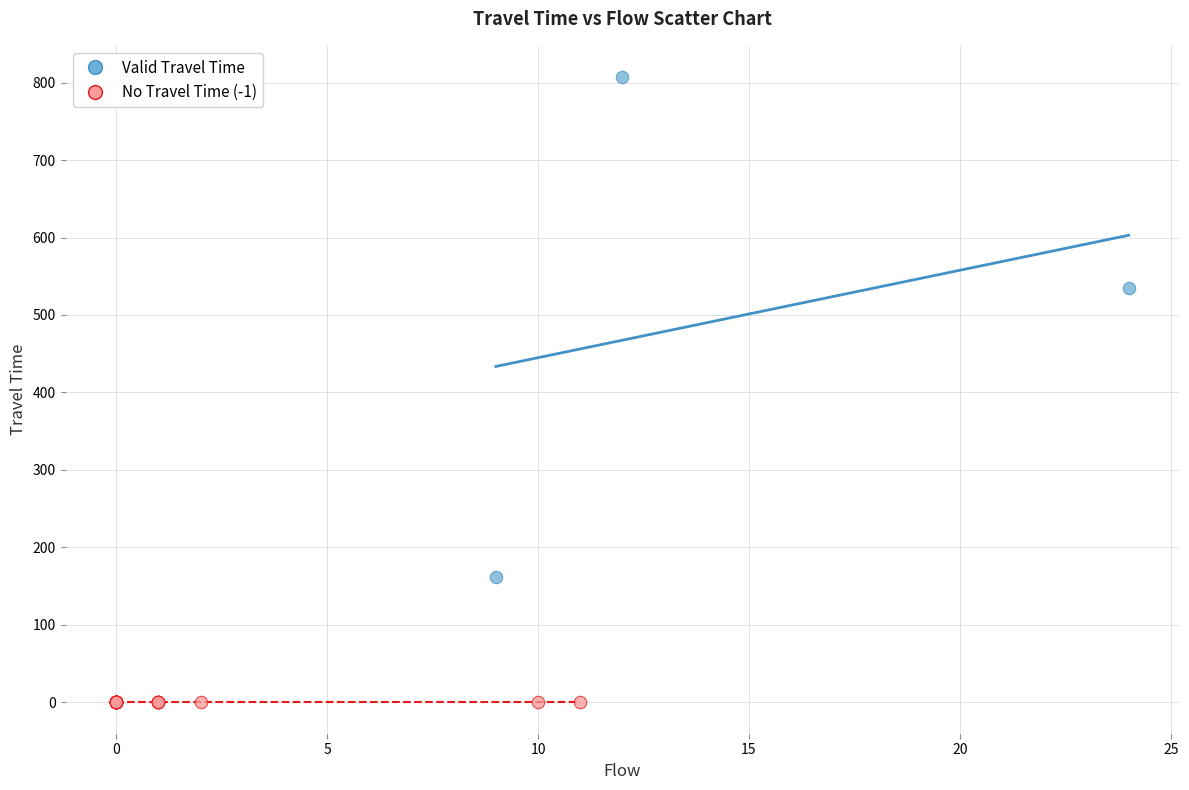

Which series reaches the minimum Y coordinate?

No Travel Time (-1)